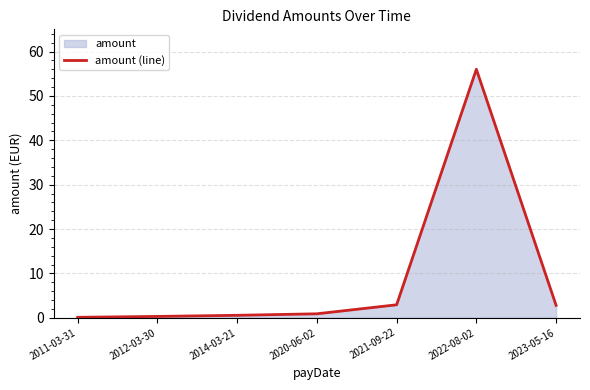

True or false: the data has more than 1 interior local peaks.

False